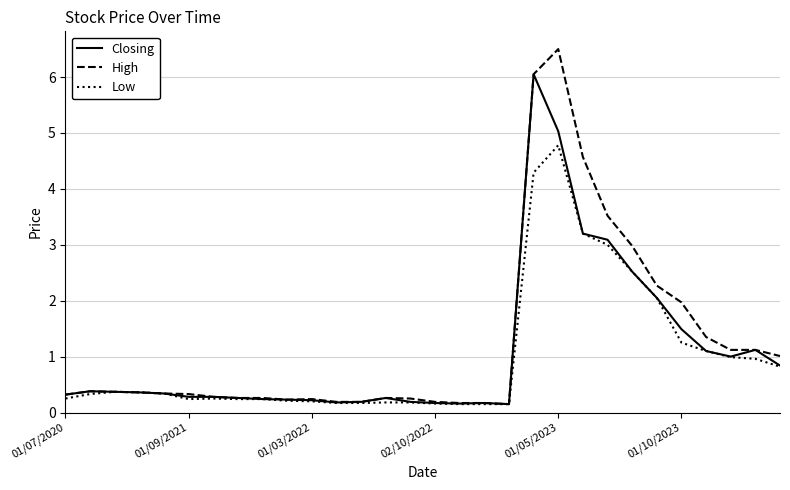

Which series has the widest spread of values?

High